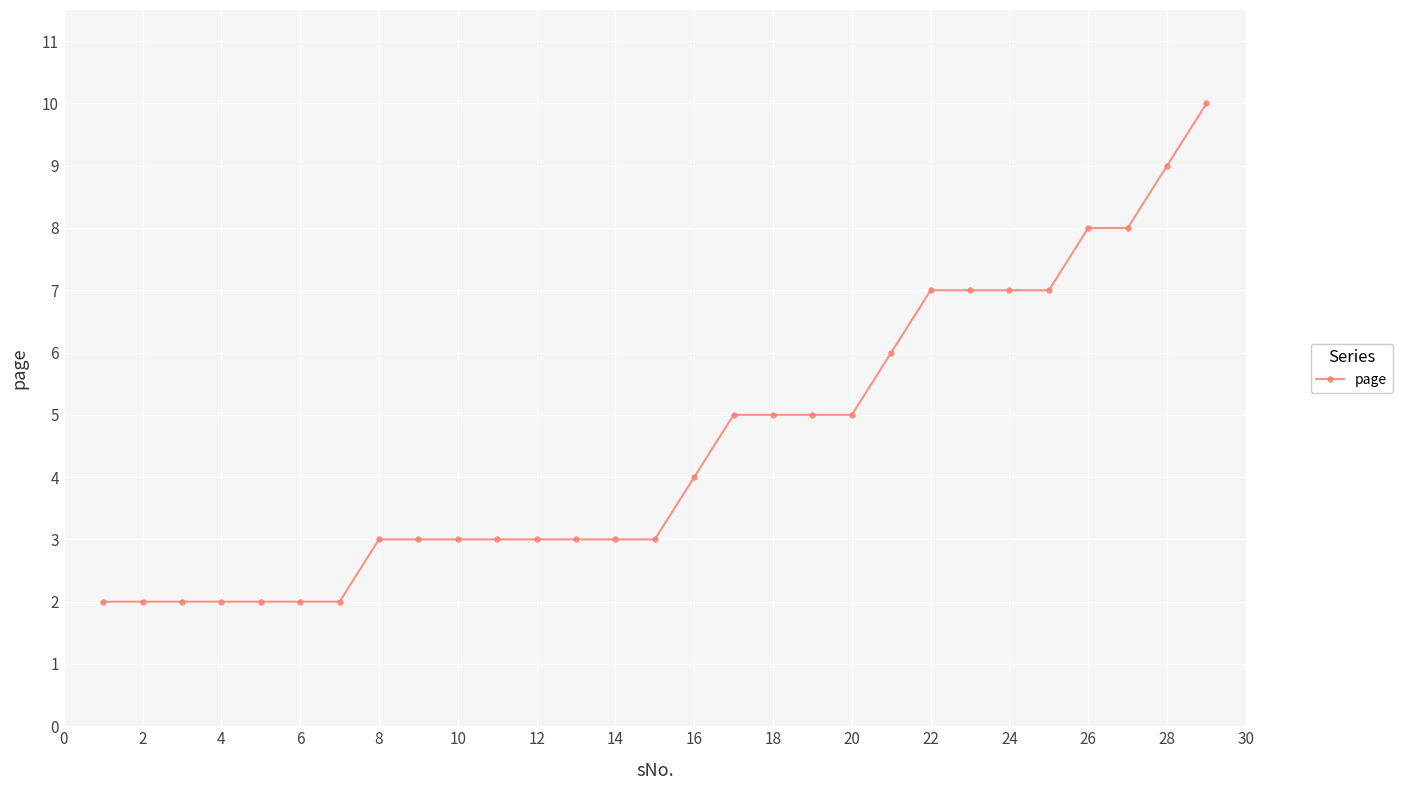

What is the smallest value displayed?

2